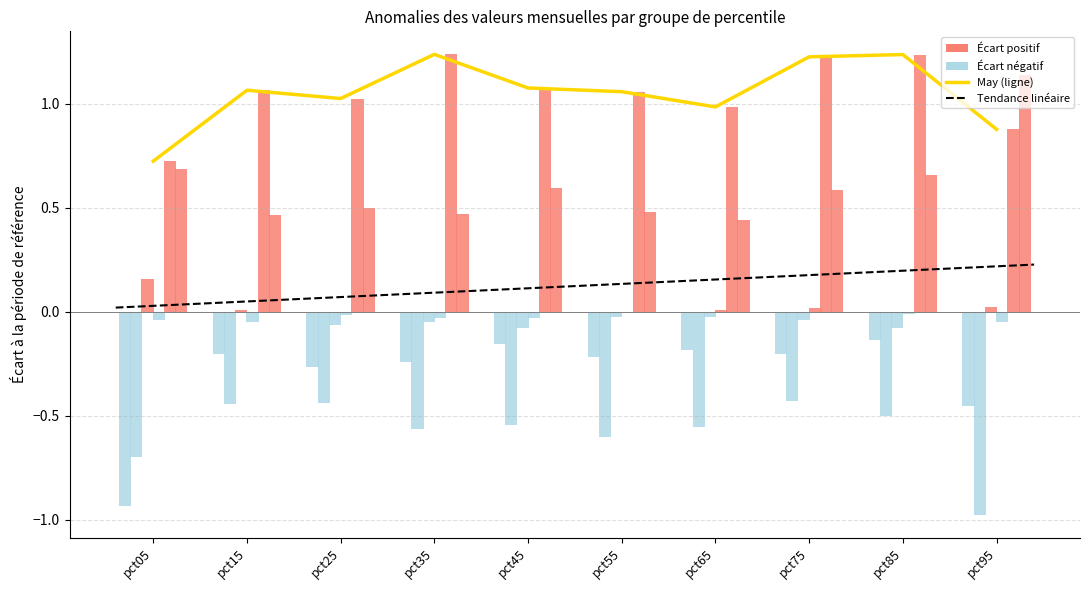

At which category is the sum across all series the highest?

pct85